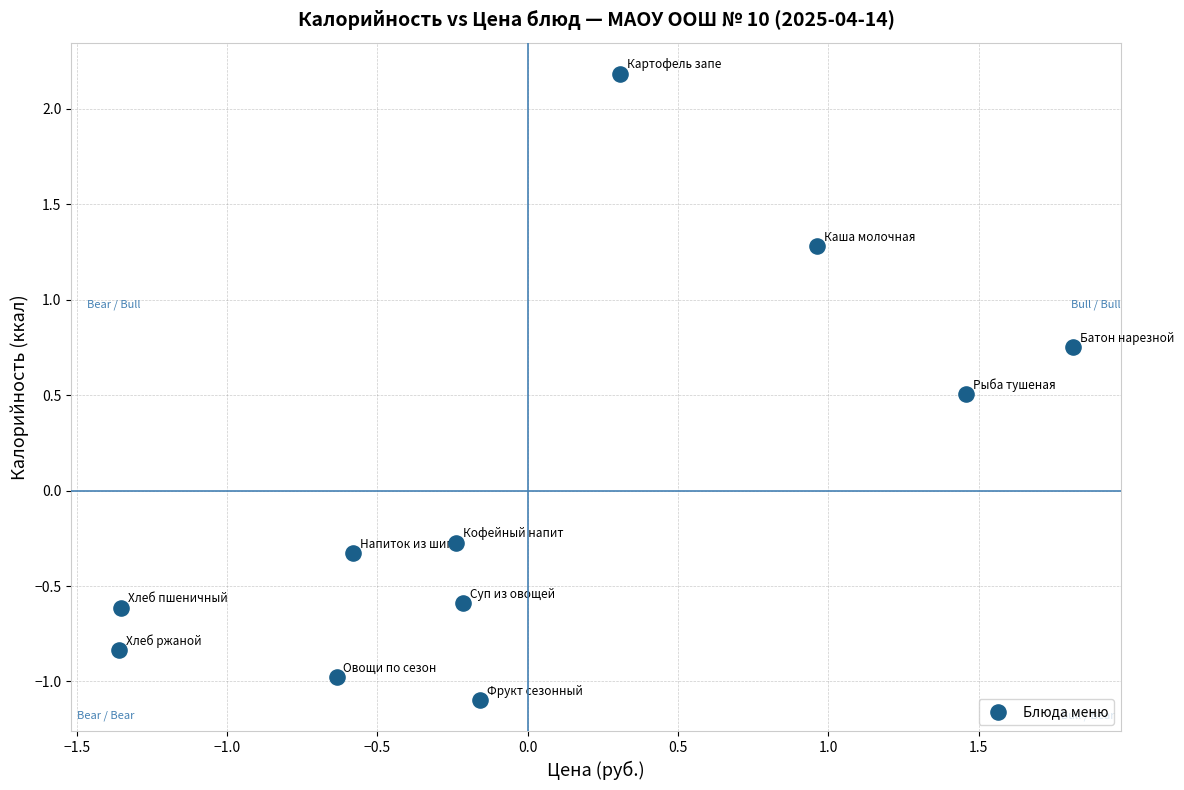

What is the range of Y values (max minus min)?

3.3